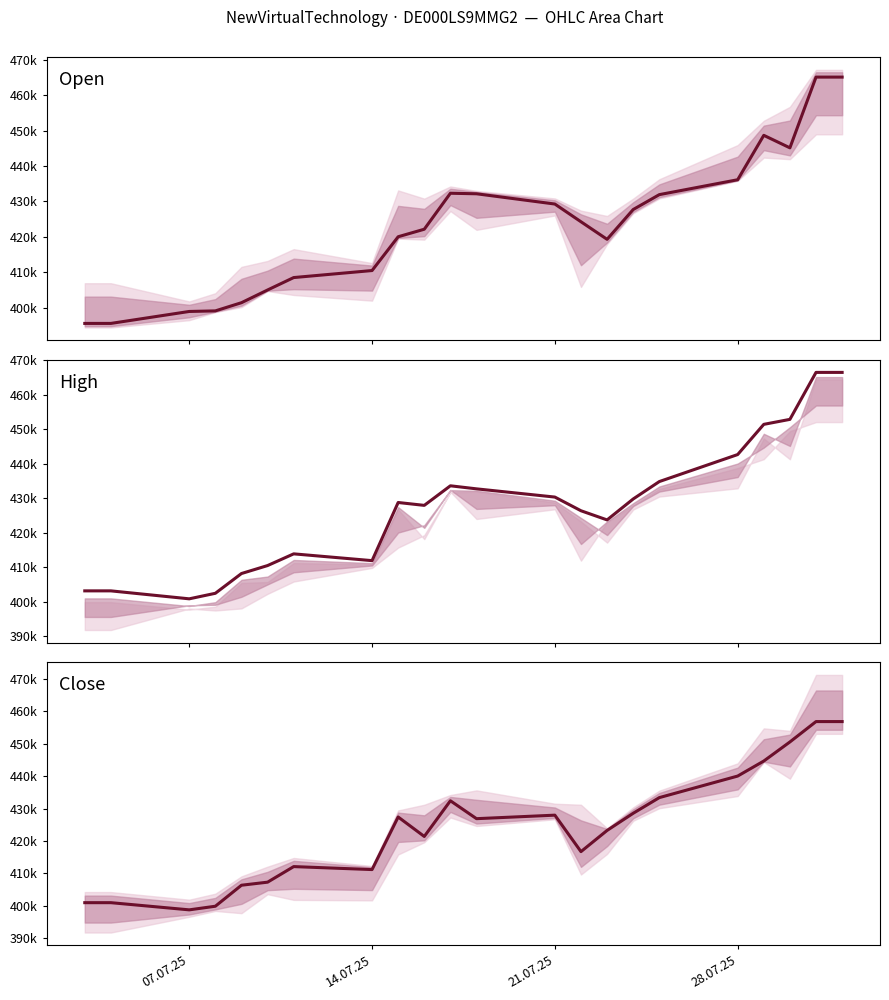

Rank the series at 14.07.25 from lowest to highest value.

Open, Close, High